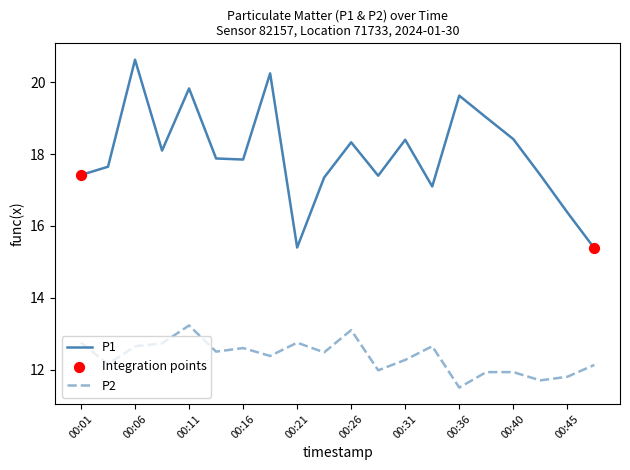

What is the maximum value for P2?

13.2